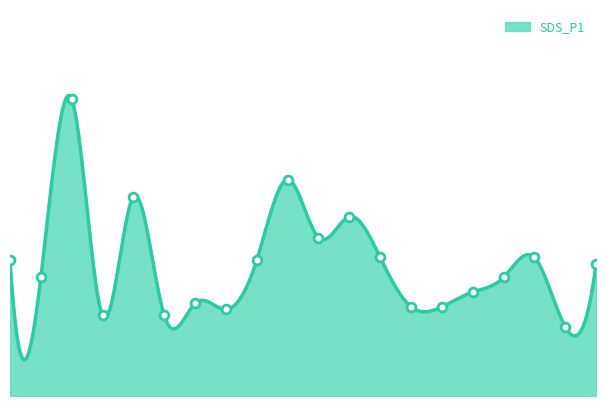

How many lines are shown in the chart?

1